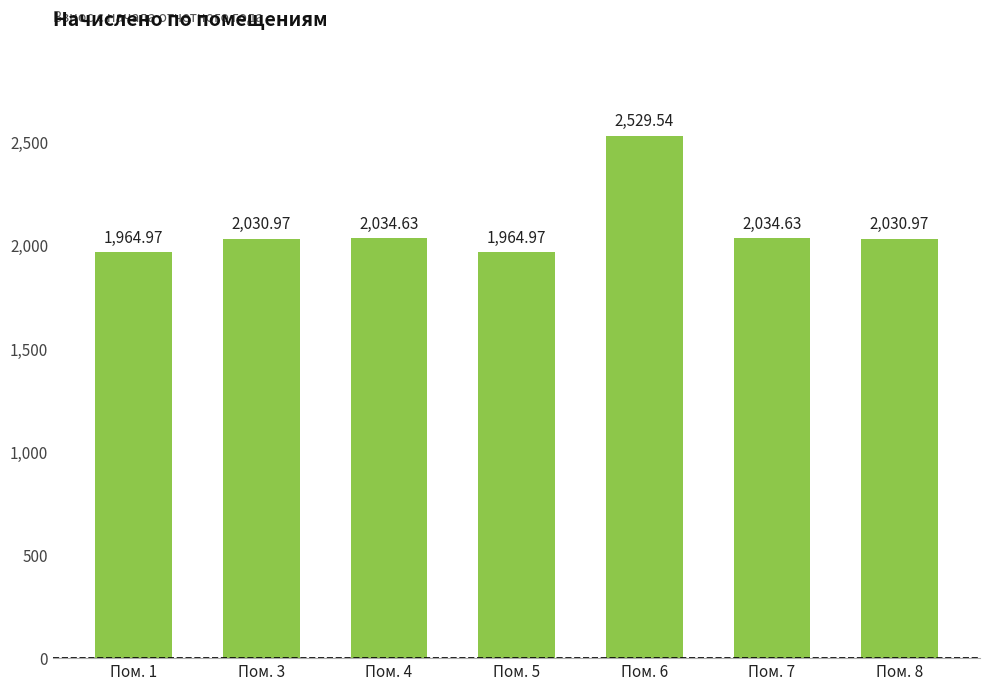

What is the sum of the values at Пом. 5 and Пом. 7?

3999.6